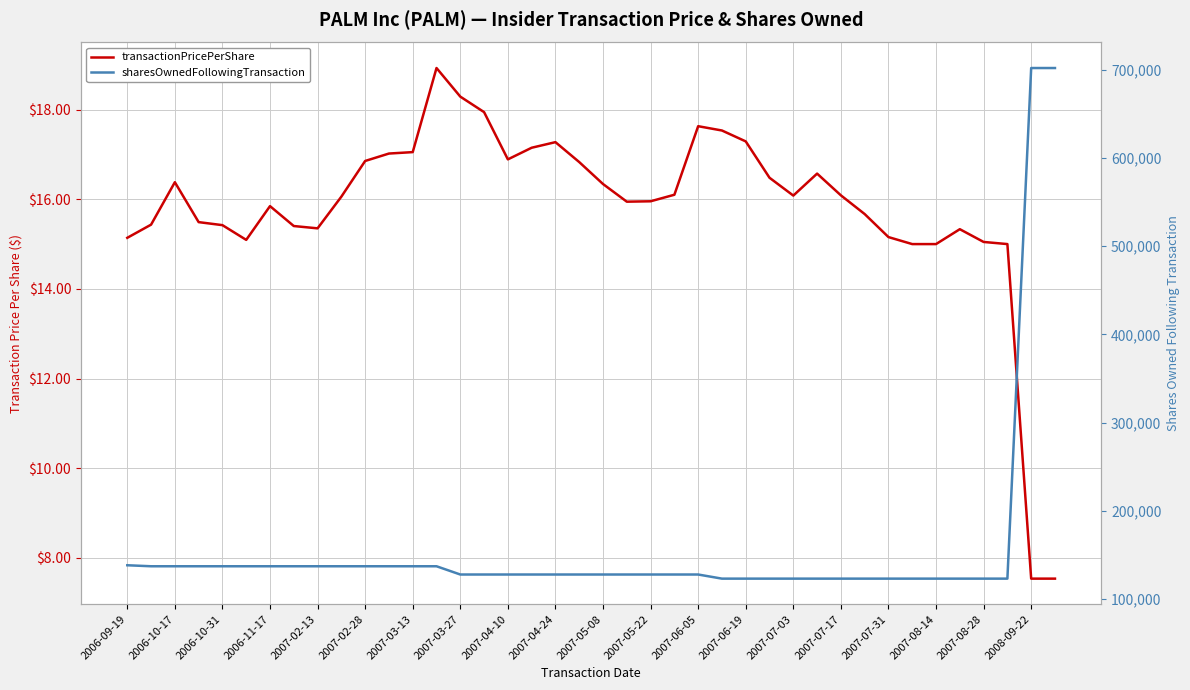

List the labels in order of sharesOwnedFollowingTransaction value, smallest first.

25, 26, 27, 28, 29, 30, 31, 32, 33, 34, 35, 36, 37, 2007-07-03, 2007-07-17, 2007-07-31, 2007-08-14, 2007-08-28, 2008-09-22, 20, 21, 22, 23, 24, 2006-10-17, 2006-10-31, 2006-11-17, 2007-02-13, 2007-02-28, 2007-03-13, 2007-03-27, 2007-04-10, 2007-04-24, 2007-05-08, 2007-05-22, 2007-06-05, 2007-06-19, 2006-09-19, 38, 39